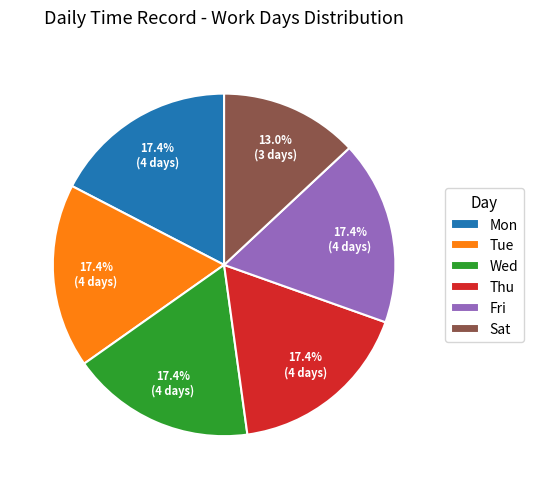

Which slice is the smallest?

Sat